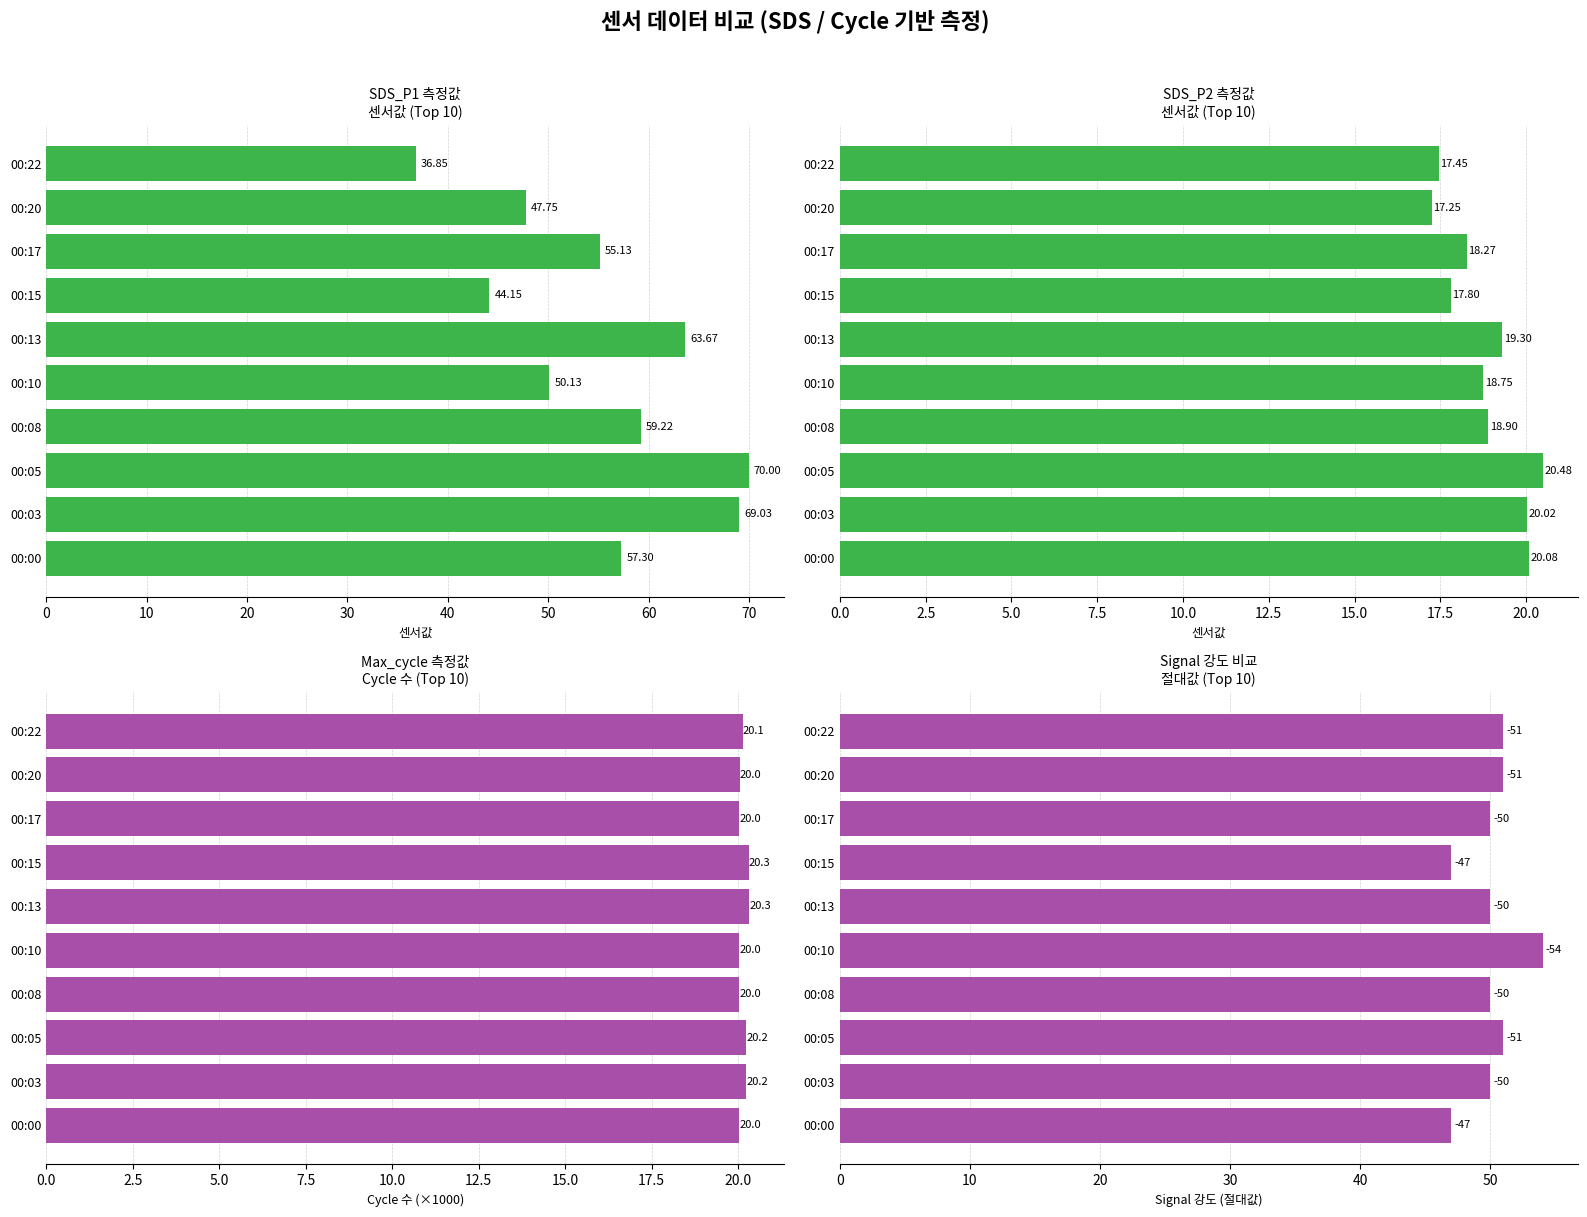

Is it true that SDS_P2 equals 11.8 at 00:00?

False